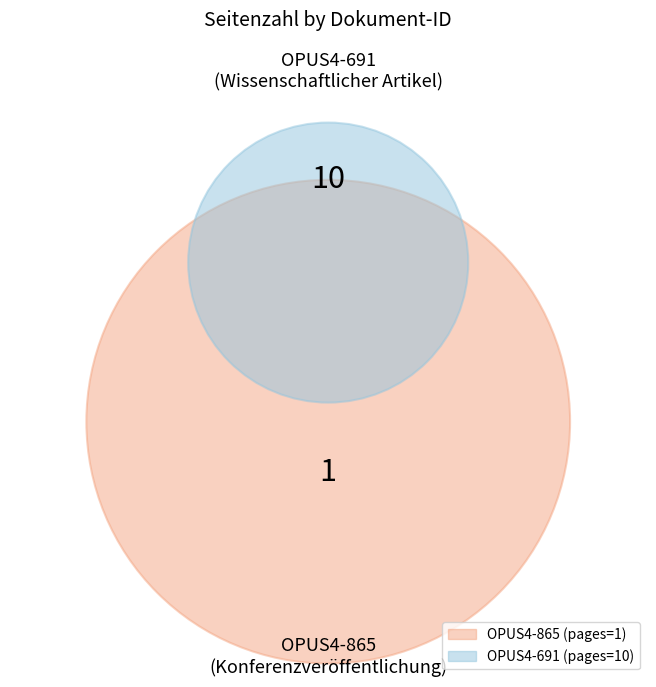

The OPUS4-691 slice represents 99% of the pie. True or false?

False